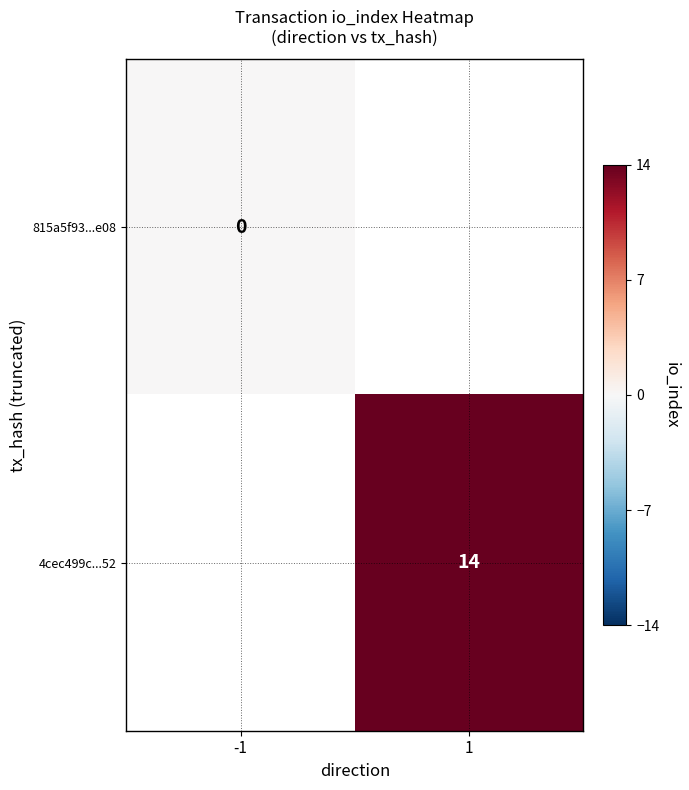

What is the maximum value shown in the chart?

14.0